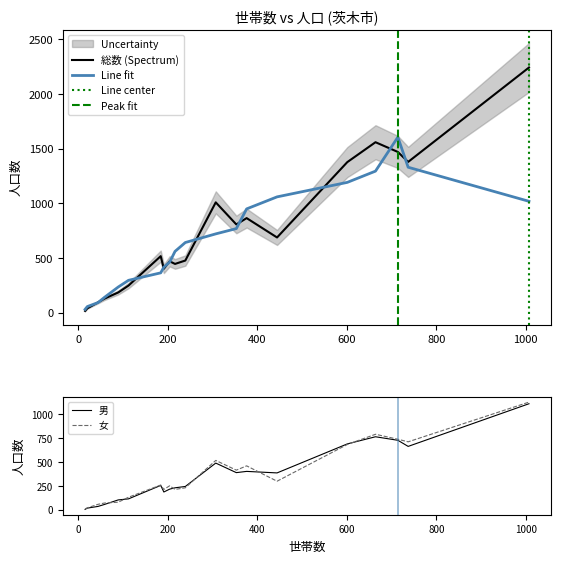

True or false: 総数 has more than 0 interior local peaks.

True